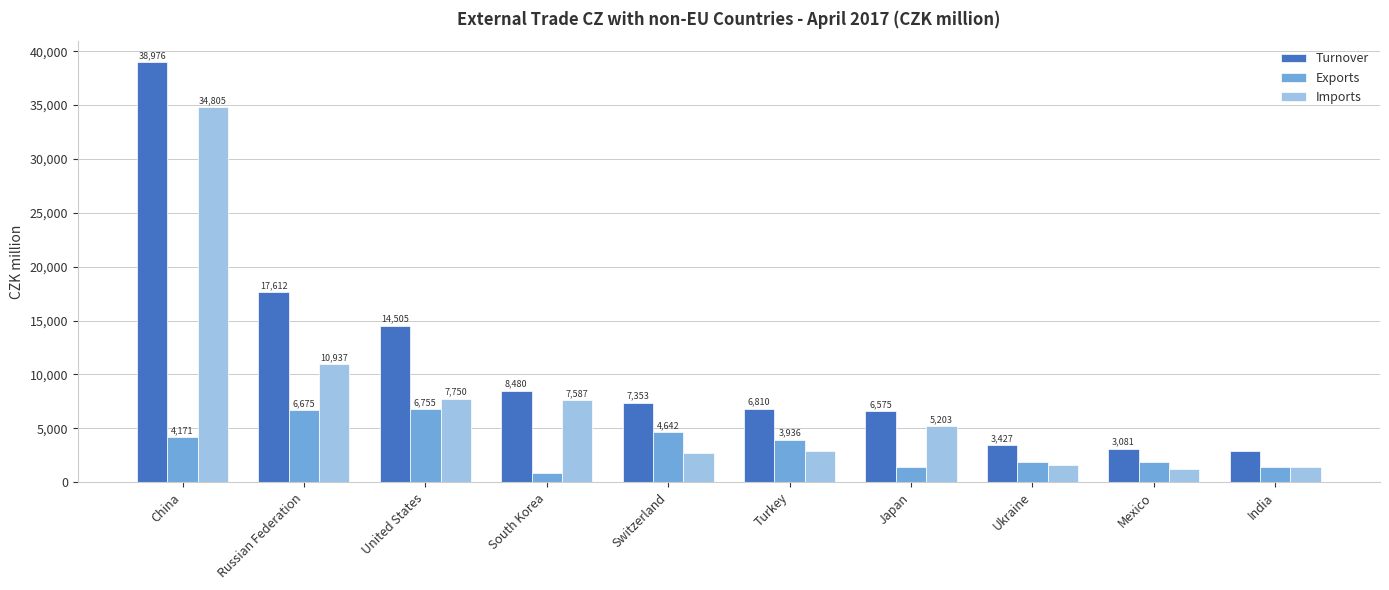

Does the chart contain stacked bars?

No